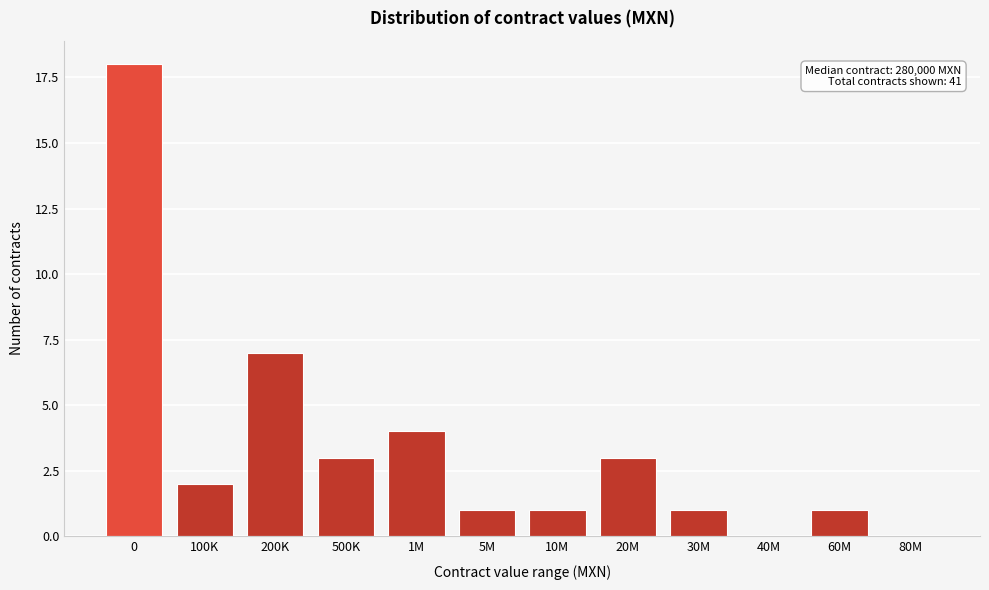

Reading right to left, extract all data points from this chart.

80M=0	60M=1	40M=0	30M=1	20M=3	10M=1	5M=1	1M=4	500K=3	200K=7	100K=2	0=18